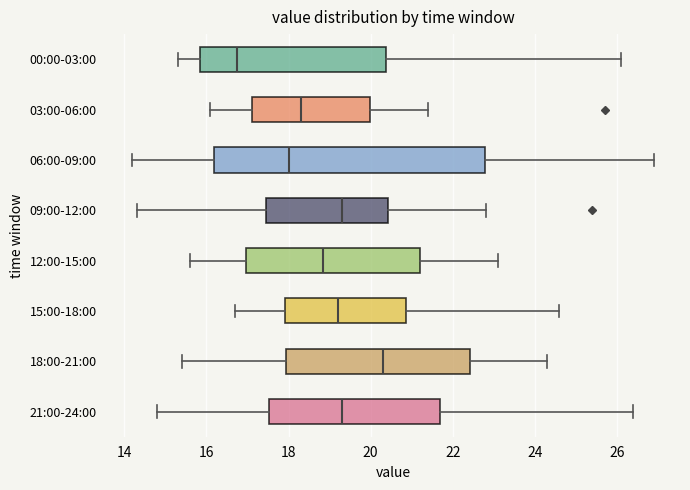

Reading bottom to top, read every box against the x-axis: the position of its median line, the range the box covers, and the ends of its whiskers. The values are not printed on the chart, so give them approximately, as read against the axis.

21:00-24:00: median 19.4, box 17.6 to 21.8, whiskers 14.8 to 26.4
18:00-21:00: median 20.4, box 18.0 to 22.4, whiskers 15.4 to 24.4
15:00-18:00: median 19.2, box 18.0 to 20.8, whiskers 16.8 to 24.6
12:00-15:00: median 18.8, box 17.0 to 21.2, whiskers 15.6 to 23.2
09:00-12:00: median 19.4, box 17.4 to 20.4, whiskers 14.4 to 22.8
06:00-09:00: median 18.0, box 16.2 to 22.8, whiskers 14.2 to 27.0
03:00-06:00: median 18.4, box 17.2 to 20.0, whiskers 16.2 to 21.4
00:00-03:00: median 16.8, box 15.8 to 20.4, whiskers 15.4 to 26.2